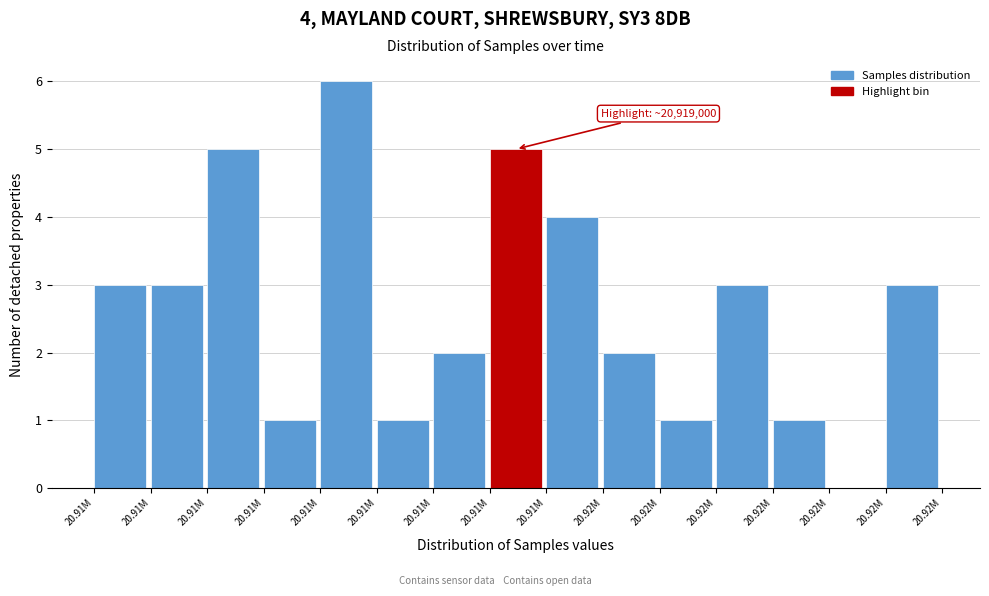

How many data points does each series have?

15